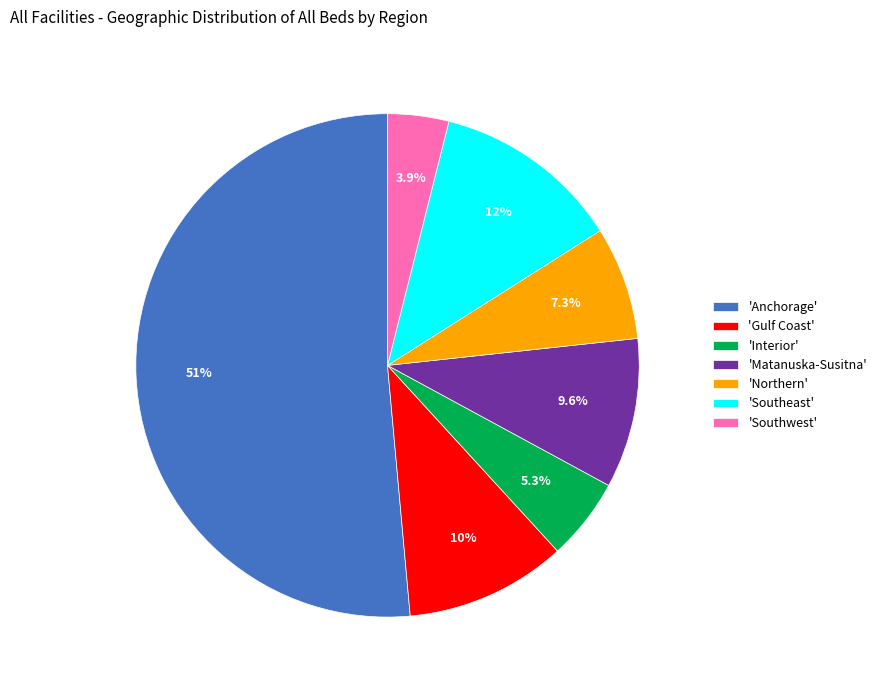

How much of the chart is everything except 'Interior'?

94.7%